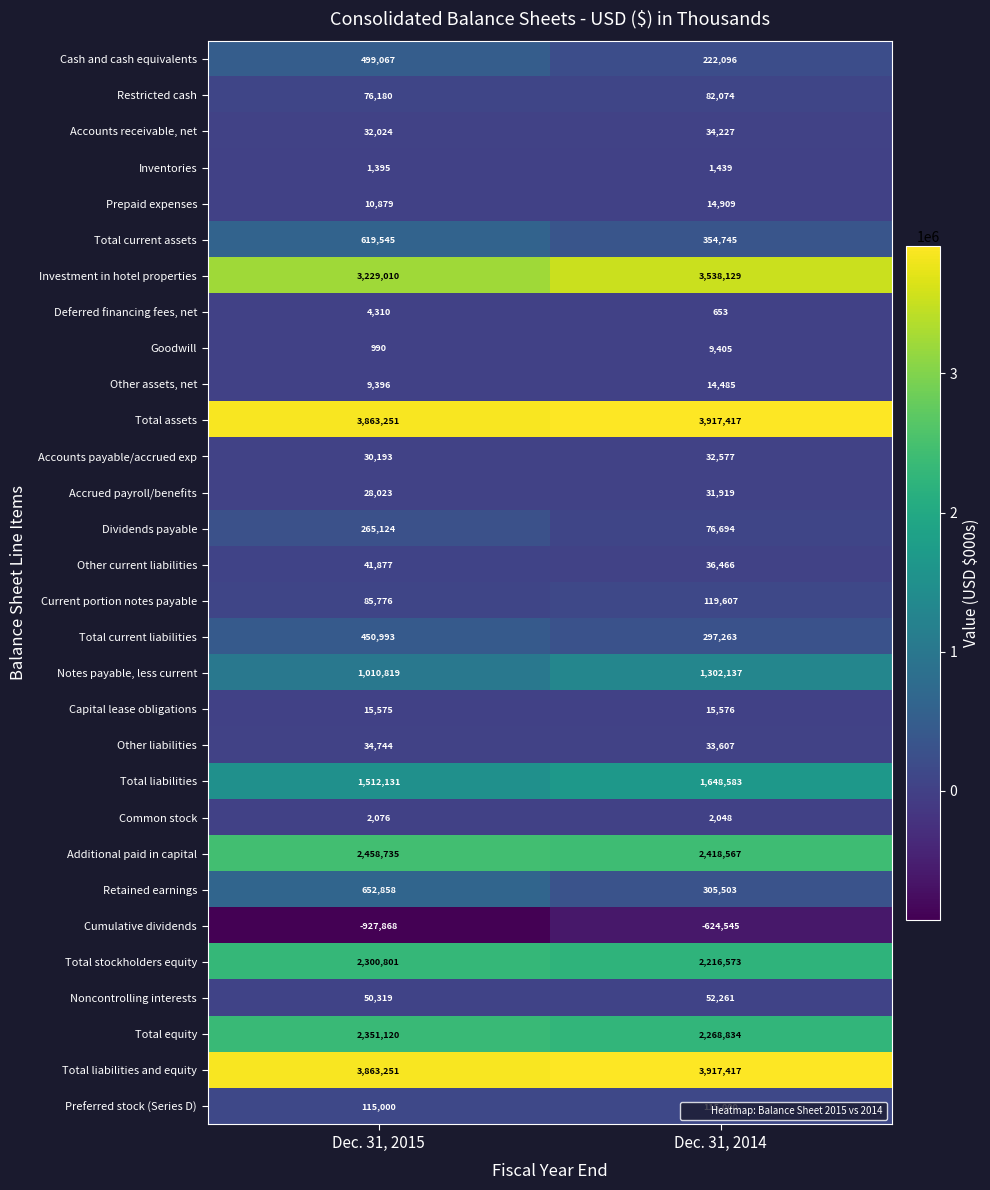

What is the greatest value displayed?

3917417